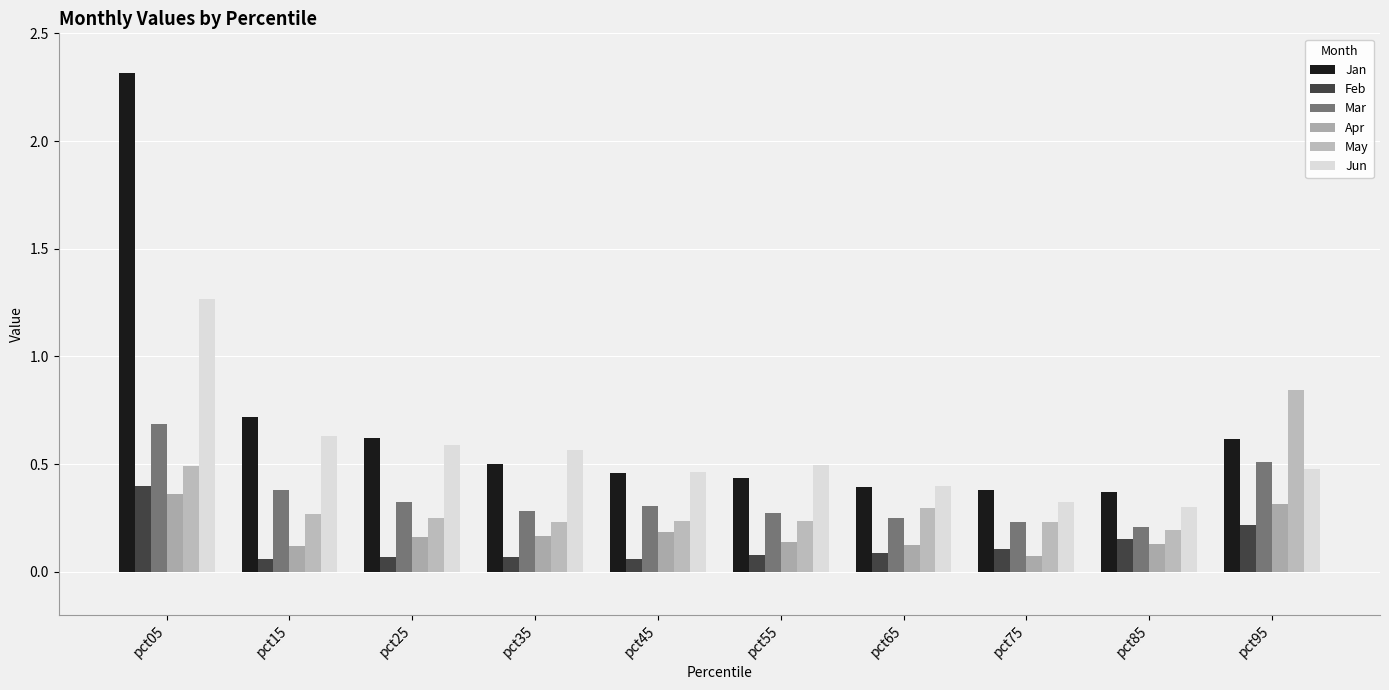

What is the lowest value of the May series?

0.2